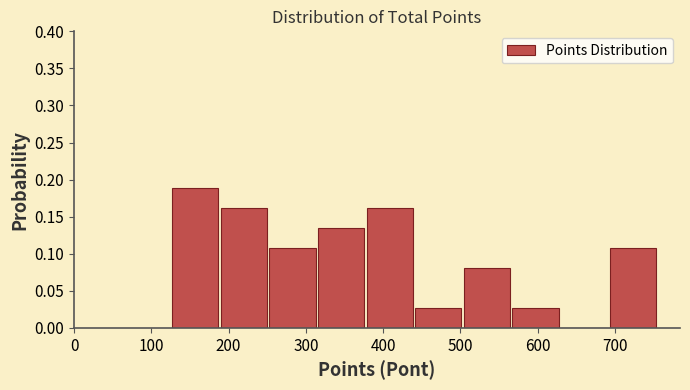

Reading left to right, list every bar in this chart as the range it spans on the x-axis followed by its height. Neither the bar edges nor the heights are printed on the chart, so give them approximately, as read against the axes.

130 to 190: 0.190
190 to 250: 0.160
250 to 320: 0.110
320 to 380: 0.135
380 to 440: 0.160
440 to 500: 0.025
500 to 570: 0.080
570 to 630: 0.025
630 to 690: 0
690 to 760: 0.110